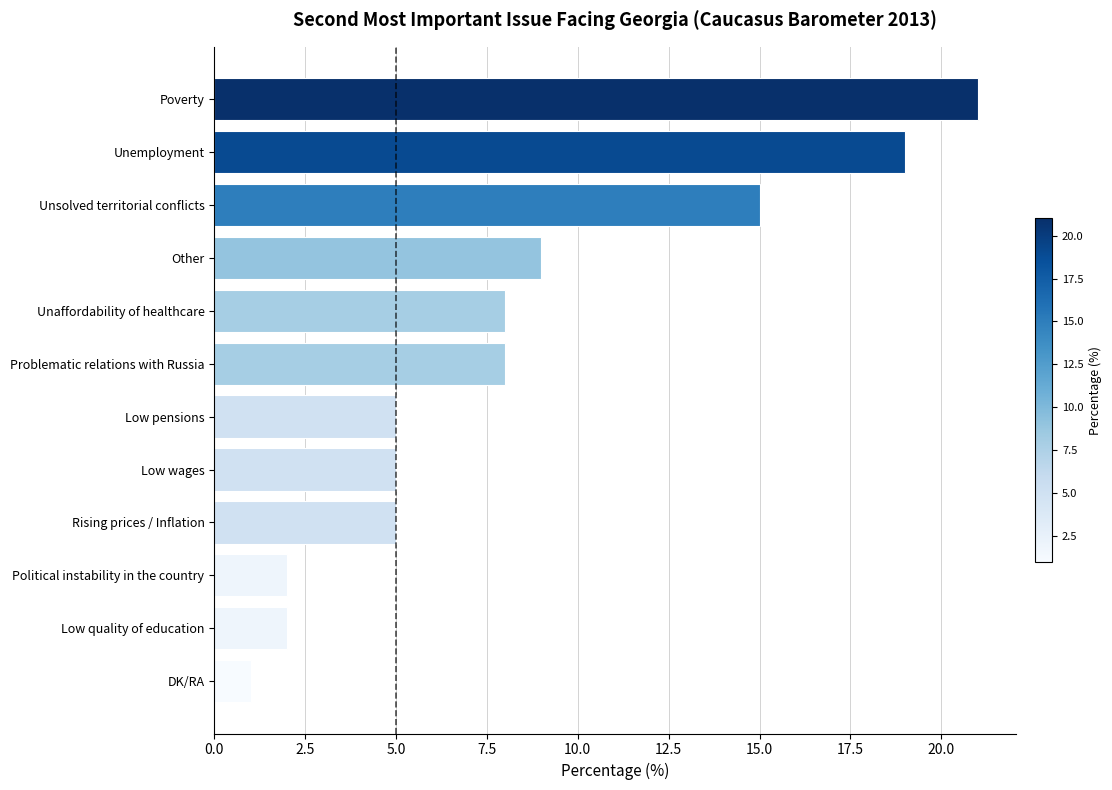

What is the sum of all values?

100